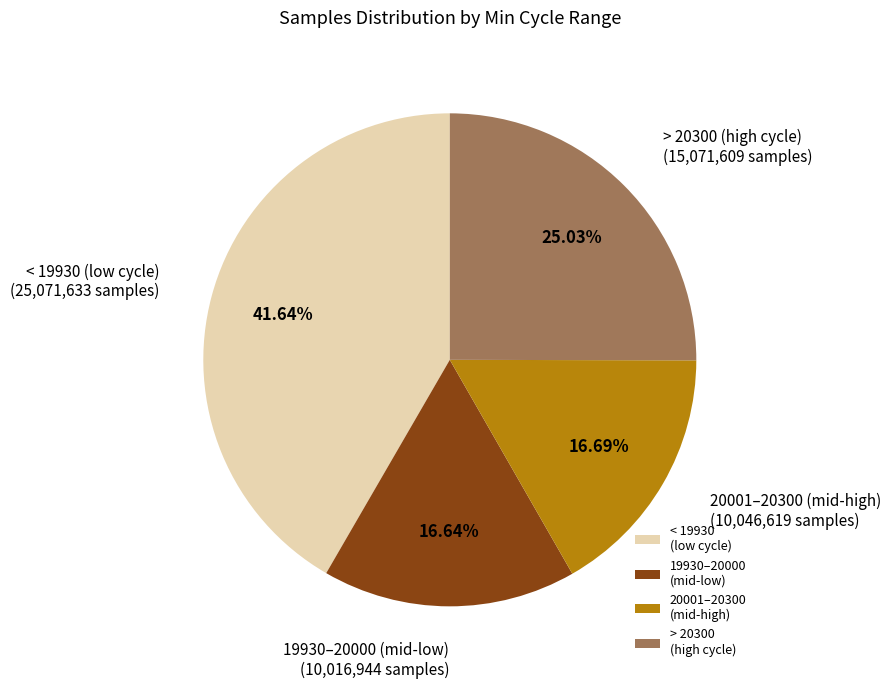

Does any single category account for the majority?

No